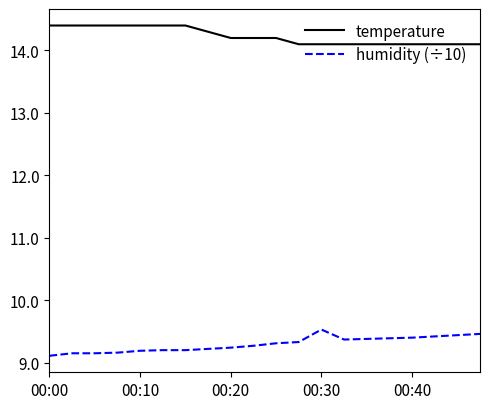

What is the minimum value for humidity (÷10)?

9.1